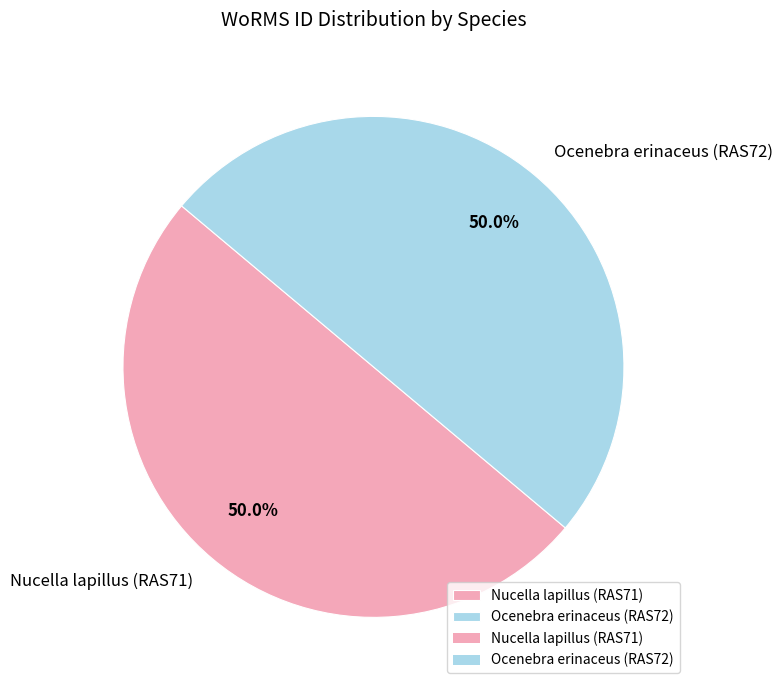

To the nearest percent, what portion does Ocenebra erinaceus (RAS72) represent?

50%